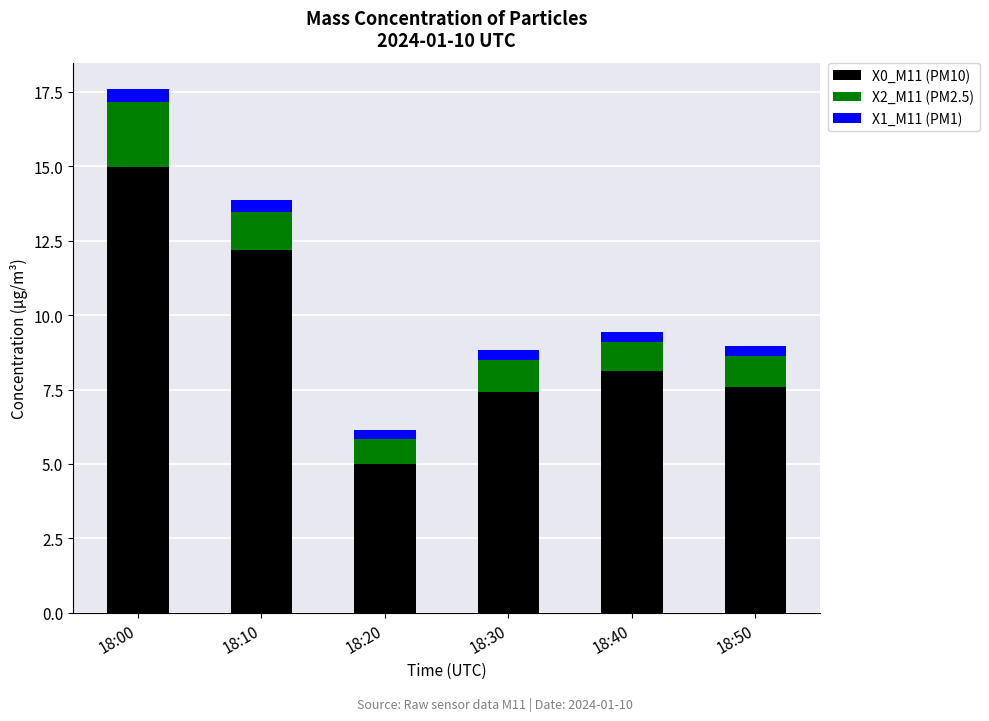

What is the highest value of the X0_M11 (PM10) series?

15.0